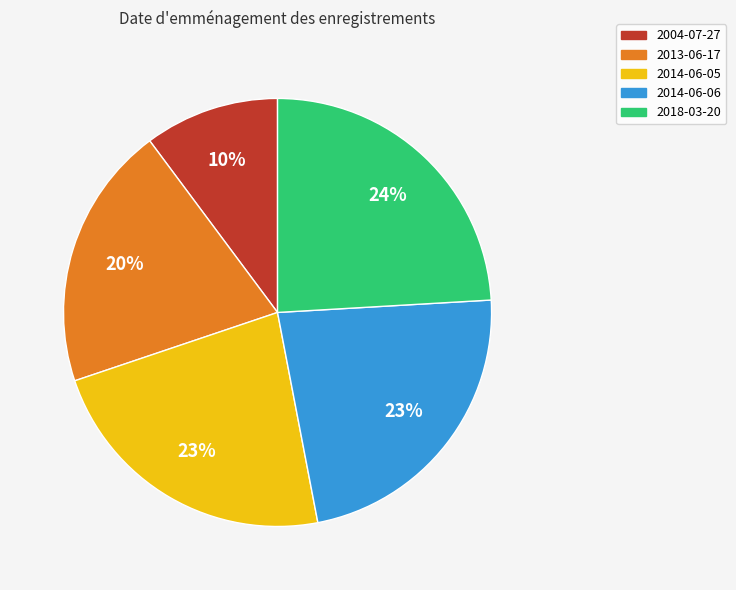

What is the largest slice in the pie chart?

2018-03-20